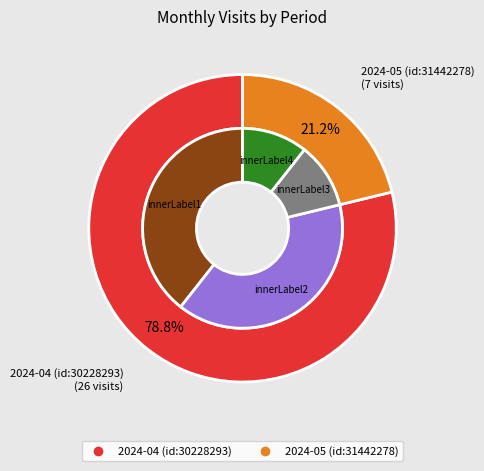

Combined, what portion of the pie is 2024-05 (id:31442278) and 2024-04 (id:30228293)?

100.0%